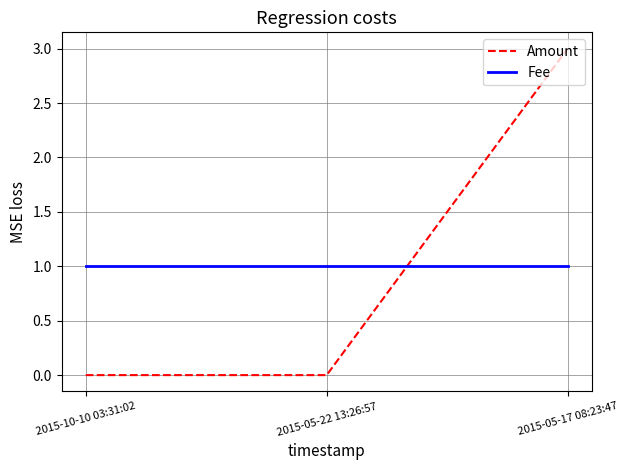

What is the total value across all series at 2015-10-10 03:31:02?

1